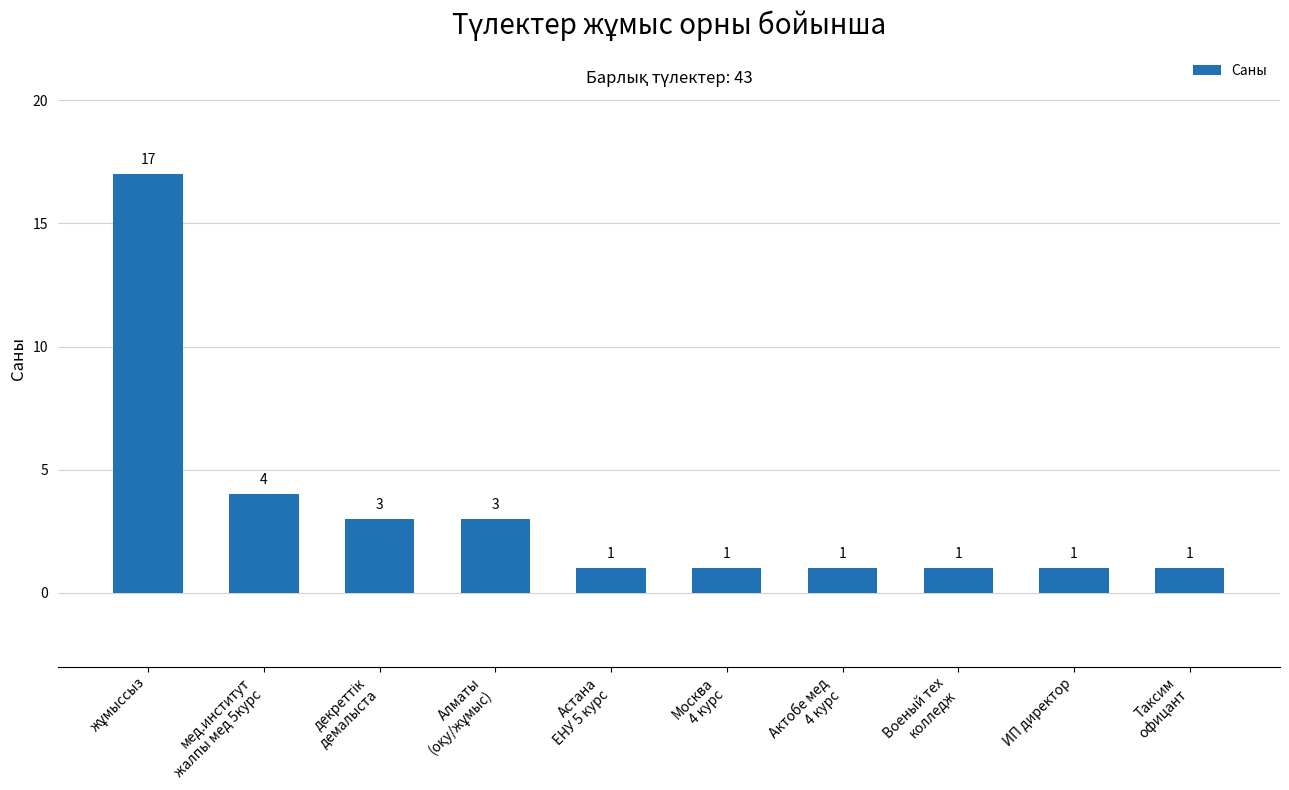

What position from the left is Актобе мед
4 курс?

7